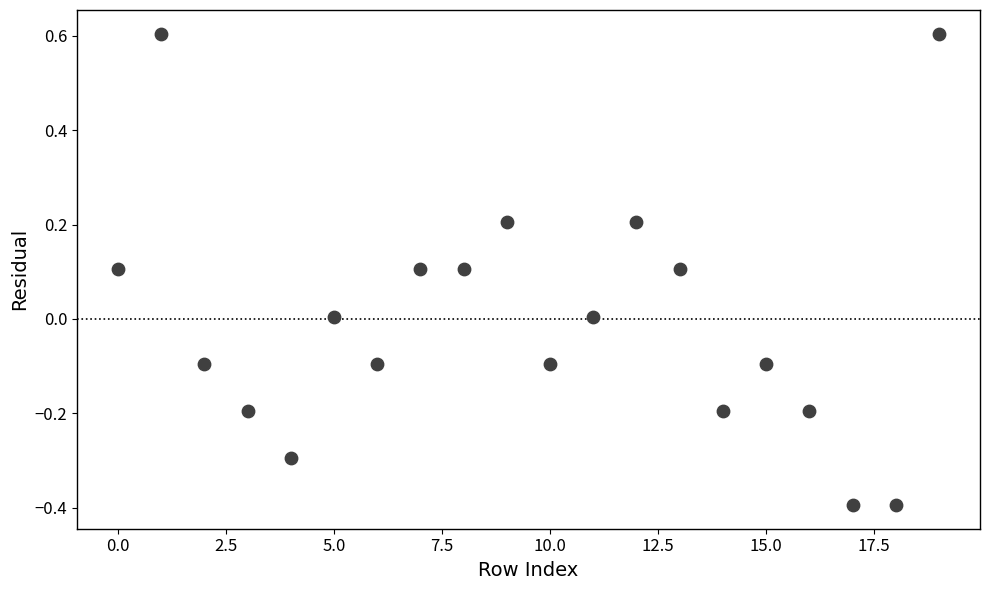

What is the range of Y values (max minus min)?

1.0